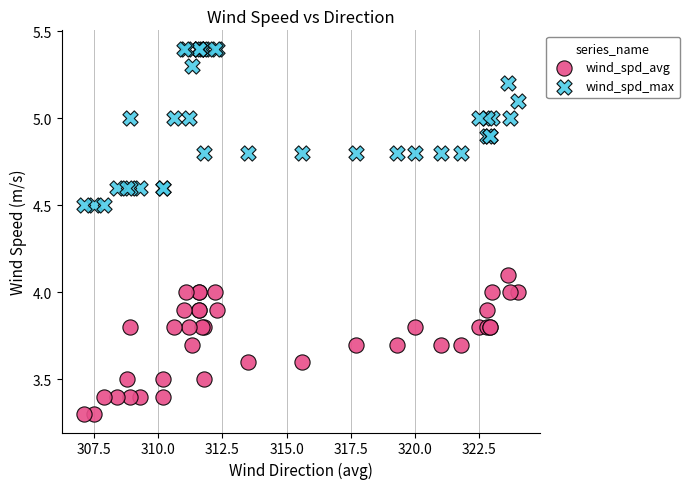

Which series has the widest spread of Y values?

wind_spd_max